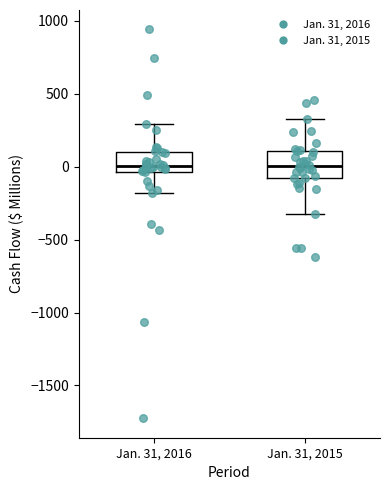

Comparing the boxes themselves (not the whiskers), which one is the tallest?

Jan. 31, 2015